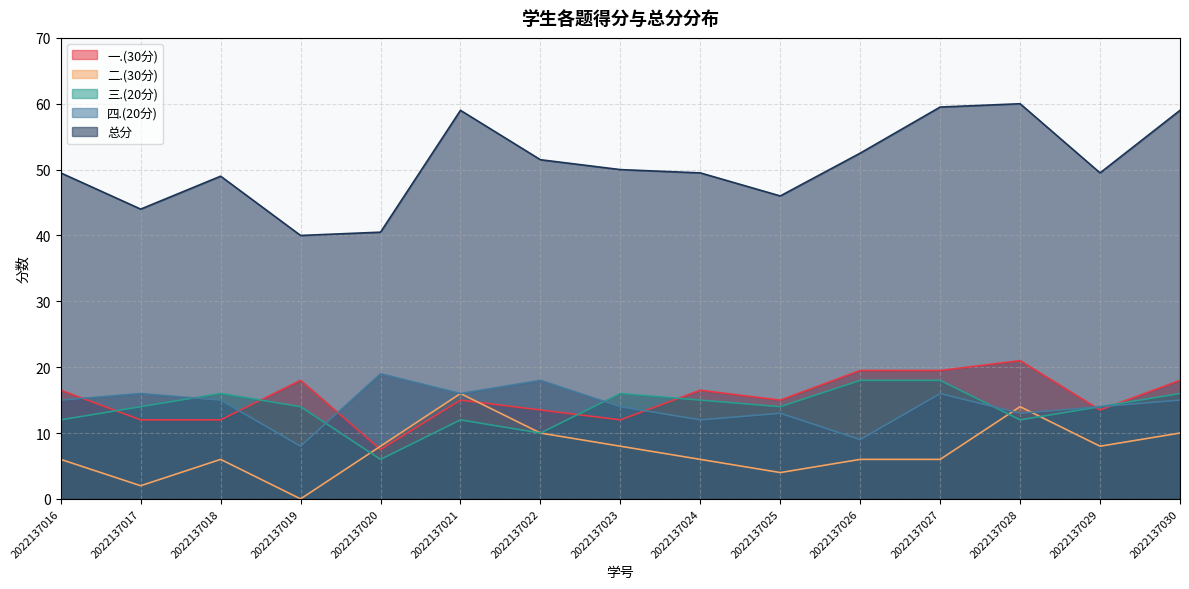

Where is the first local maximum for 三.(20分)?

2022137018